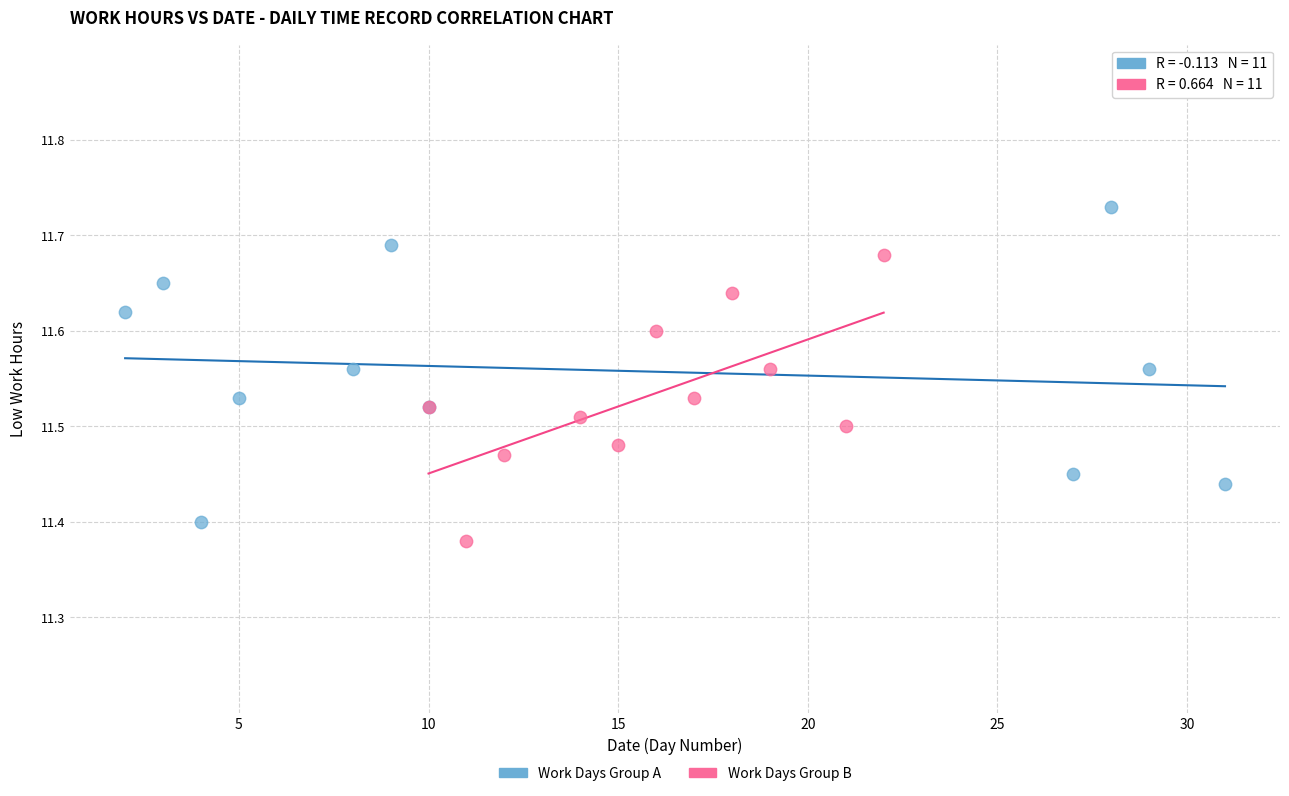

Which series contains the highest Y value?

Work Days Group A